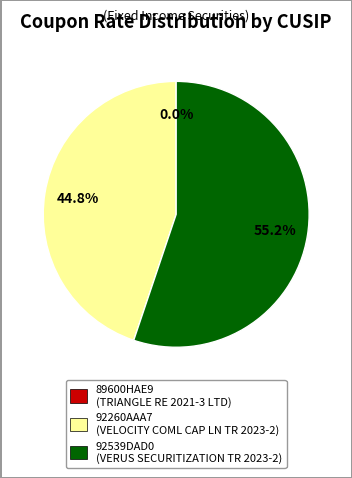

Is 92539DAD0 the majority of the pie?

Yes